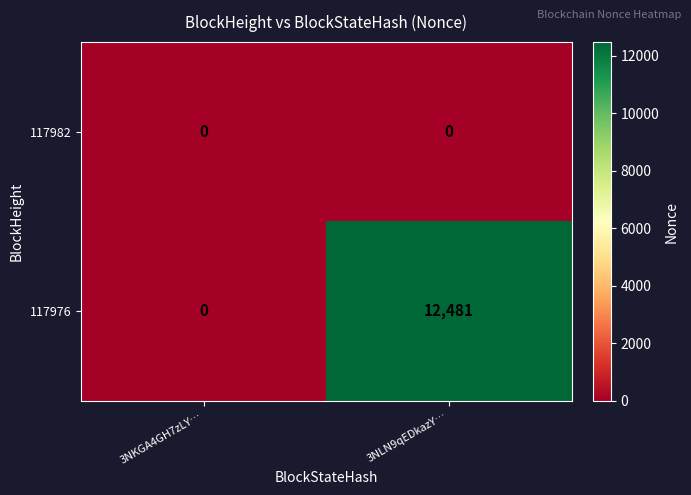

Reading left to right, extract all data points from this chart.

117982: 0	0
117976: 0	12481